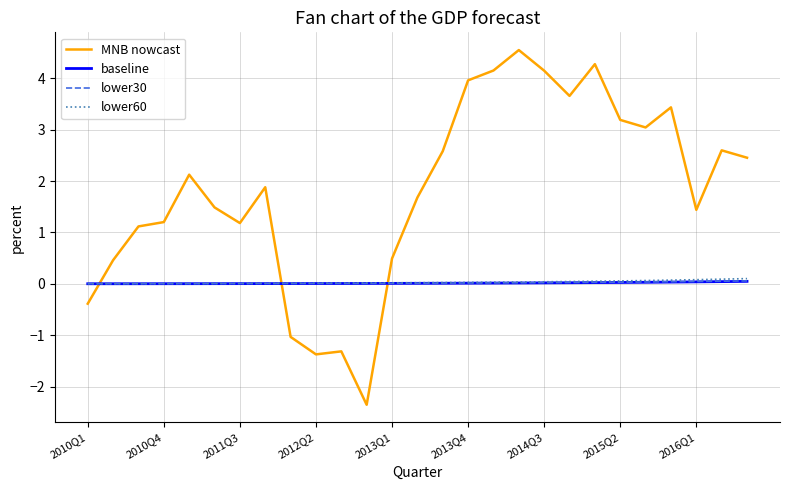

Which series has the largest range (max minus min)?

MNB nowcast